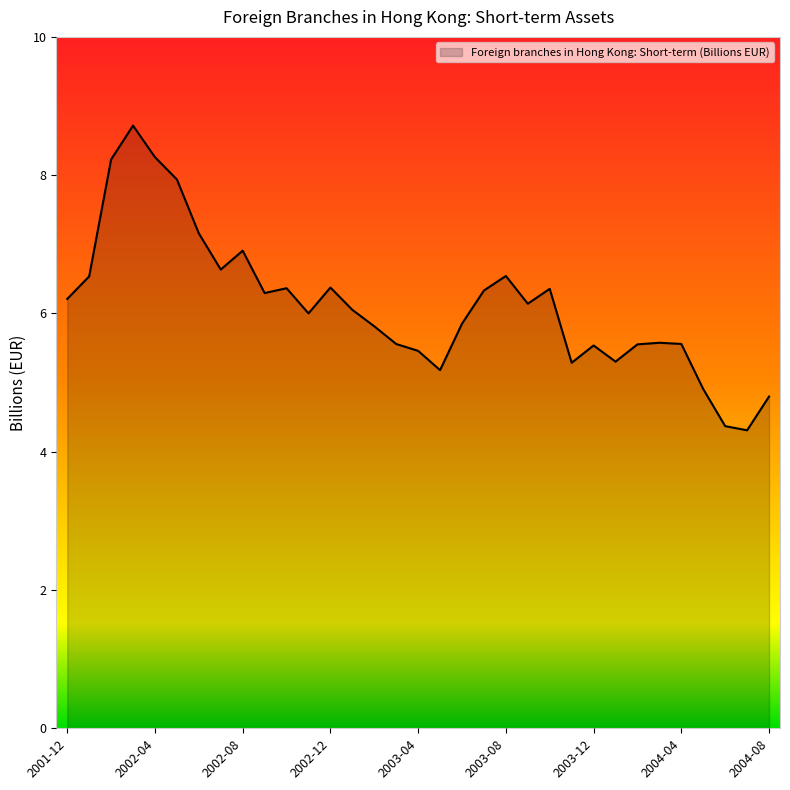

What is the minimum value shown in the chart?

4.3